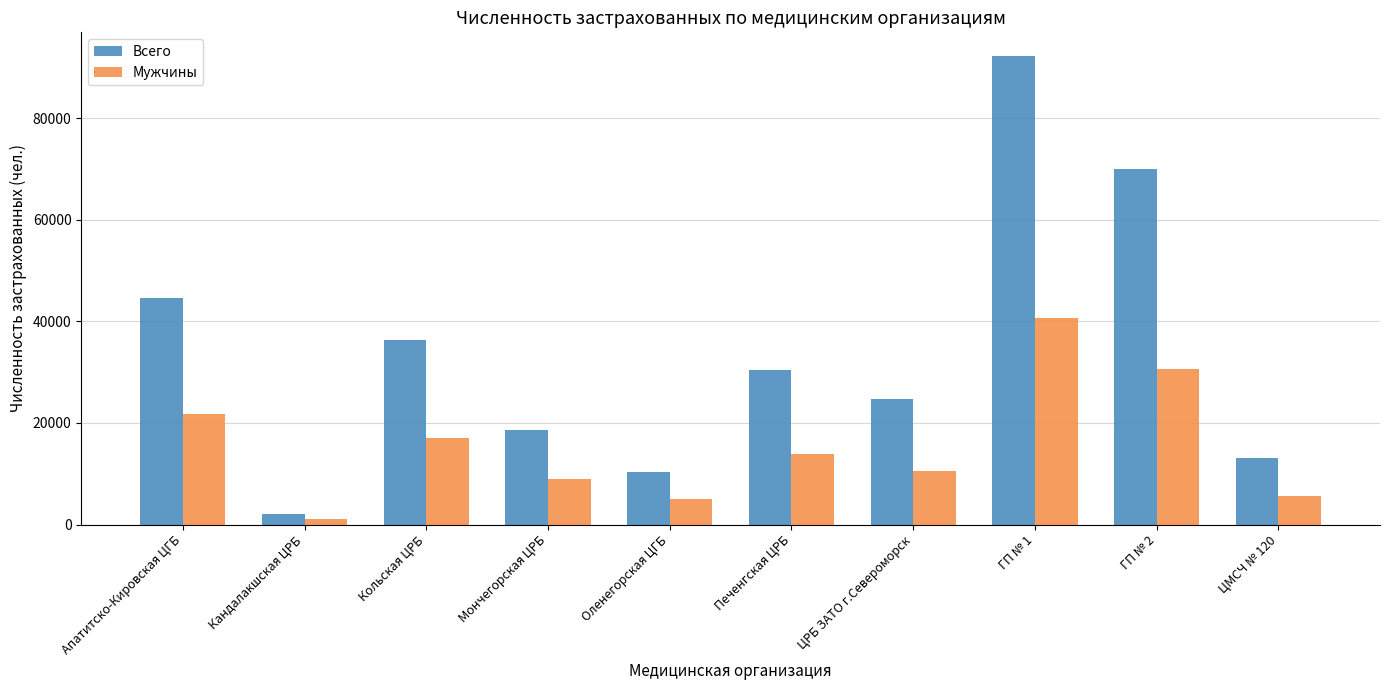

What is the value of the Мужчины bar at the 4th from the left?

8976